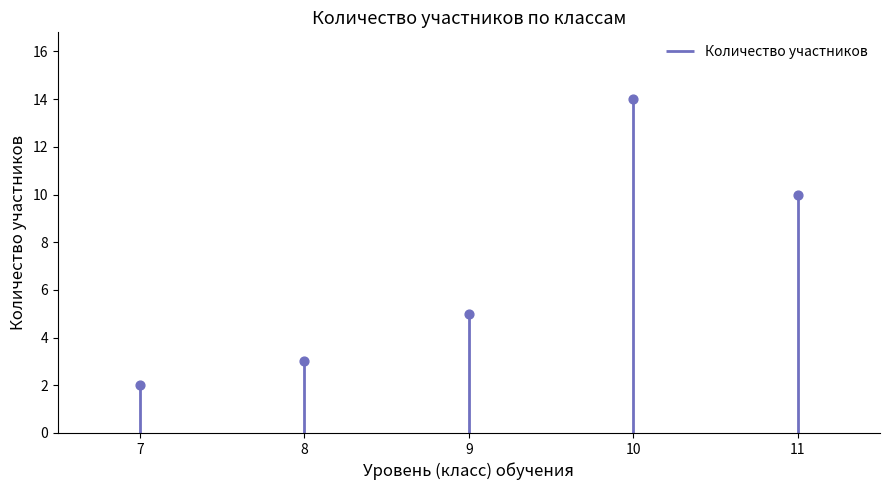

Approximately how many times larger is the value at 10 compared to 8?

4.7